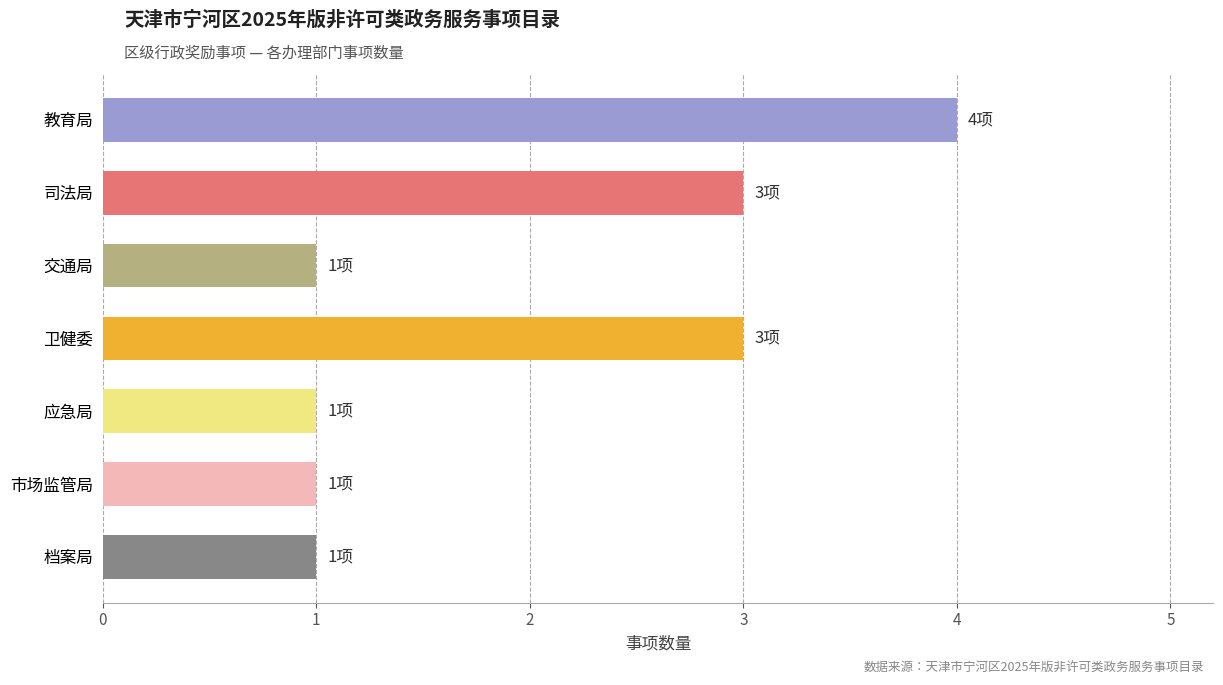

The value at 档案局 is 1. True or false?

True